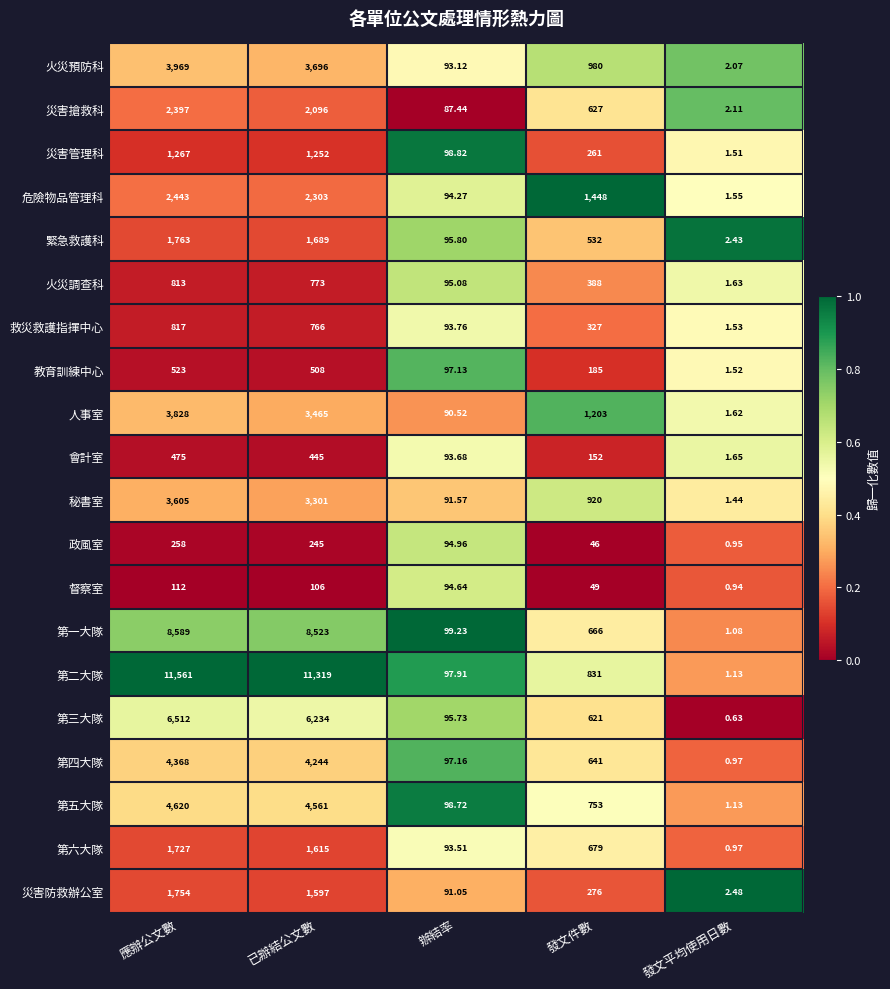

List the labels in order of 災害管理科 value, largest first.

應辦公文數, 已辦結公文數, 發文件數, 辦結率, 發文平均使用日數